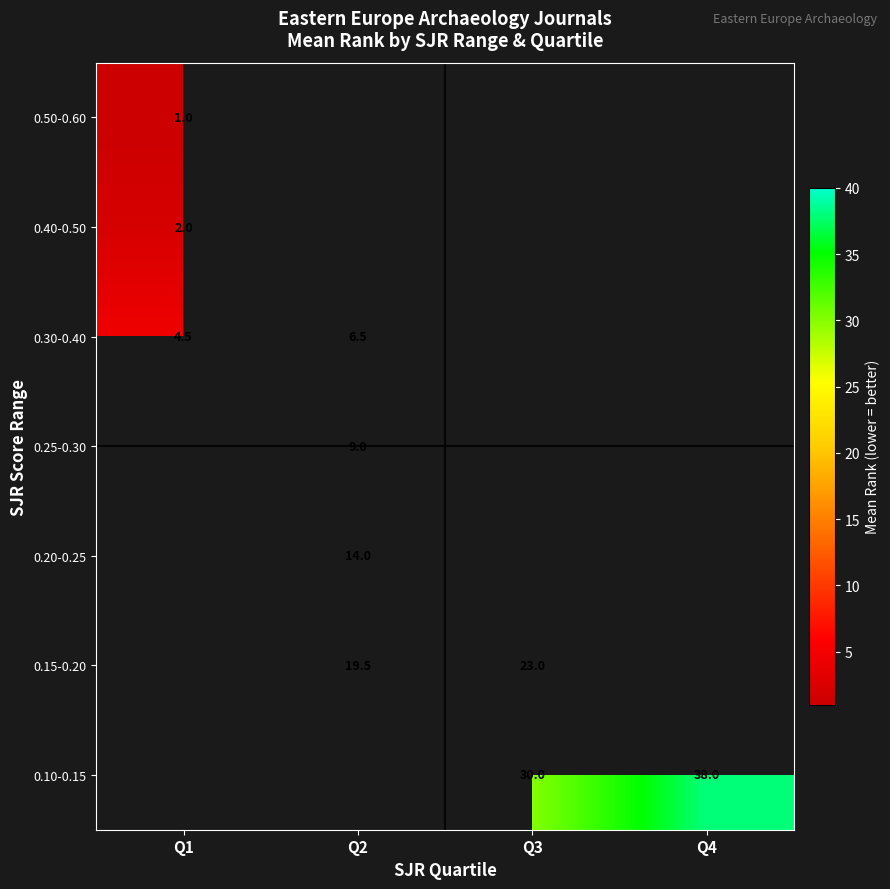

How many distinct data groups are displayed?

7